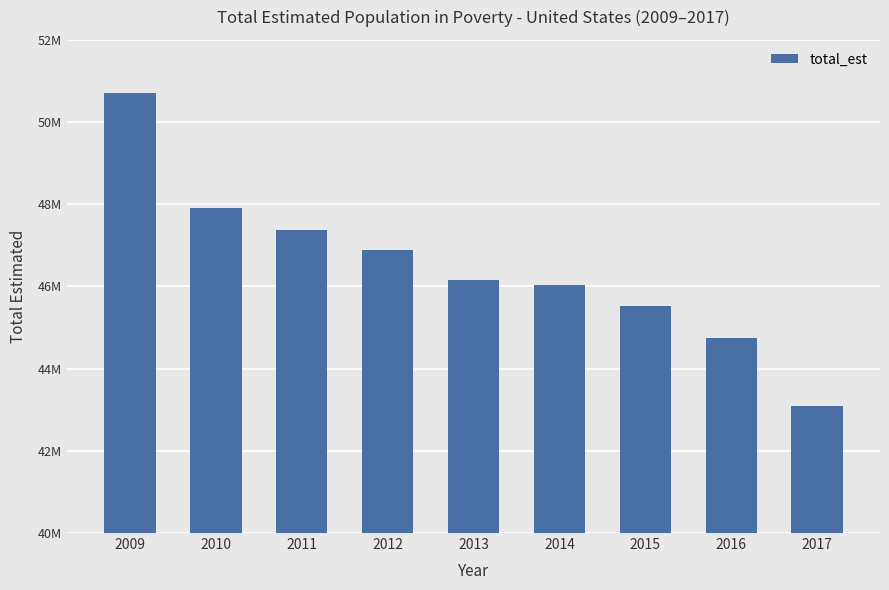

Rank the categories by value from highest to lowest.

2009, 2010, 2011, 2012, 2013, 2014, 2015, 2016, 2017